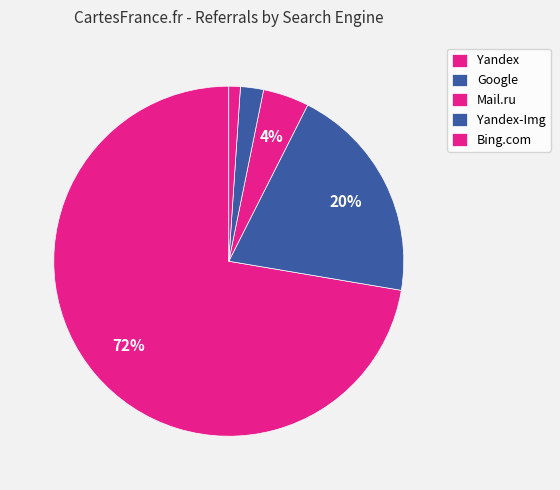

To the nearest percent, what is the average slice percentage?

20%